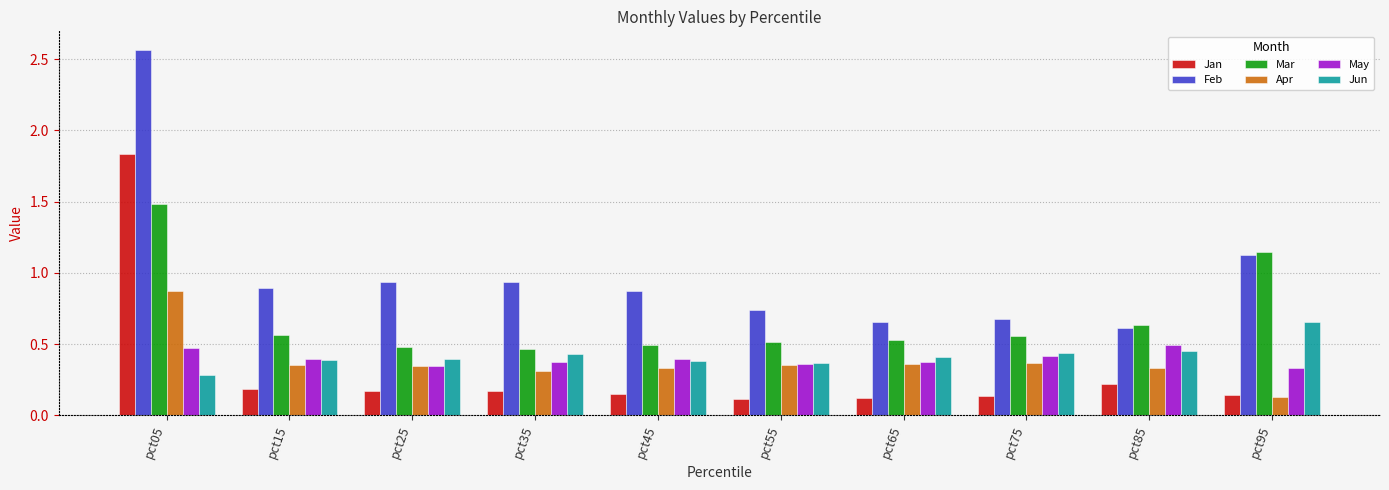

Count the number of data series in this chart.

6